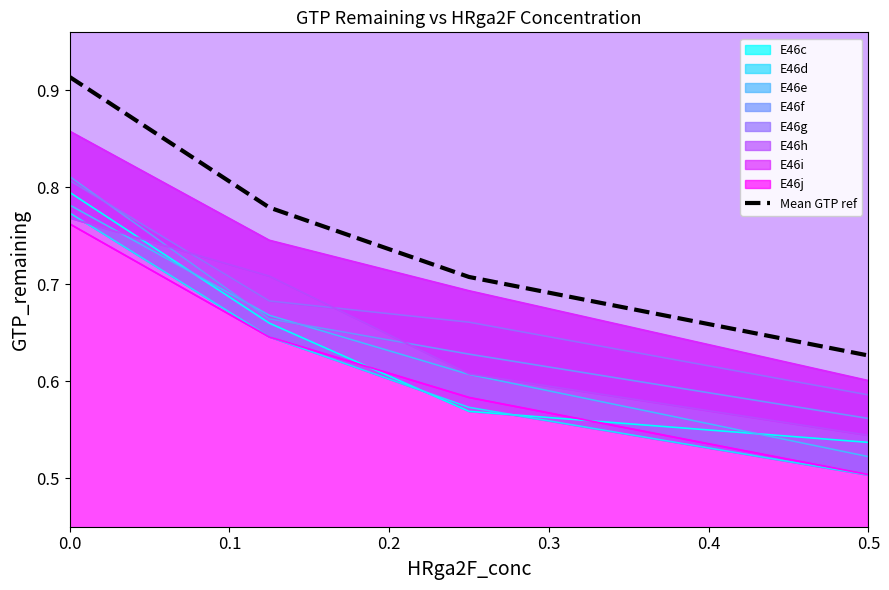

Reading left to right, list all the values displayed in this chart.

0.9	0.8	0.7	0.6